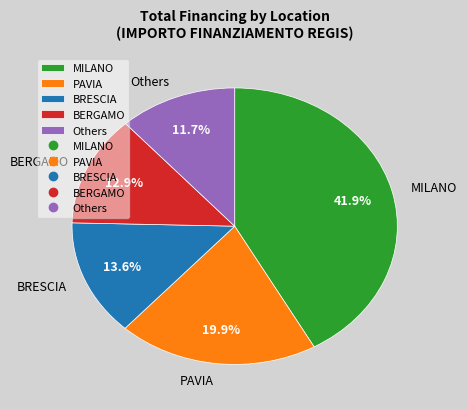

Which slice is the smallest?

Others